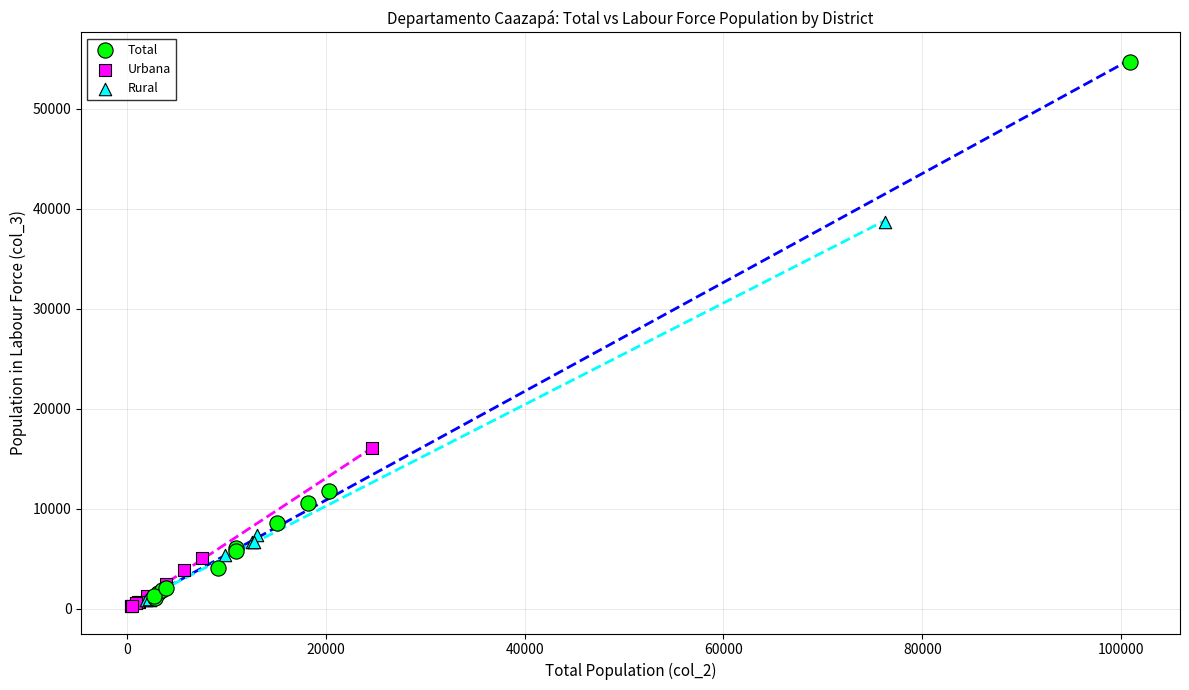

Which series contains the highest Y value?

Total